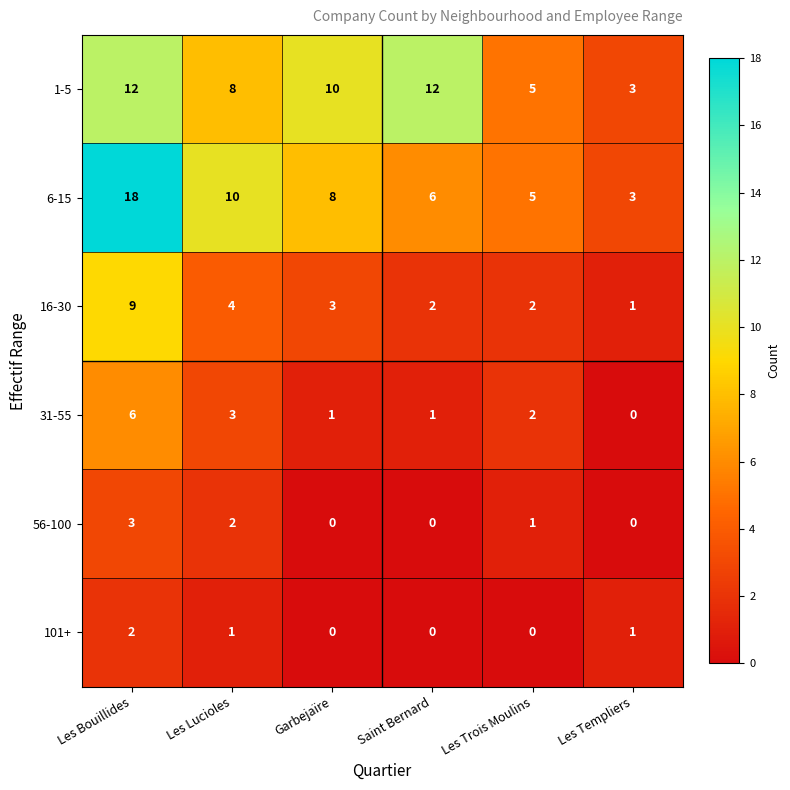

What is the difference between the 31-55 values at Les Bouillides and Saint Bernard?

5